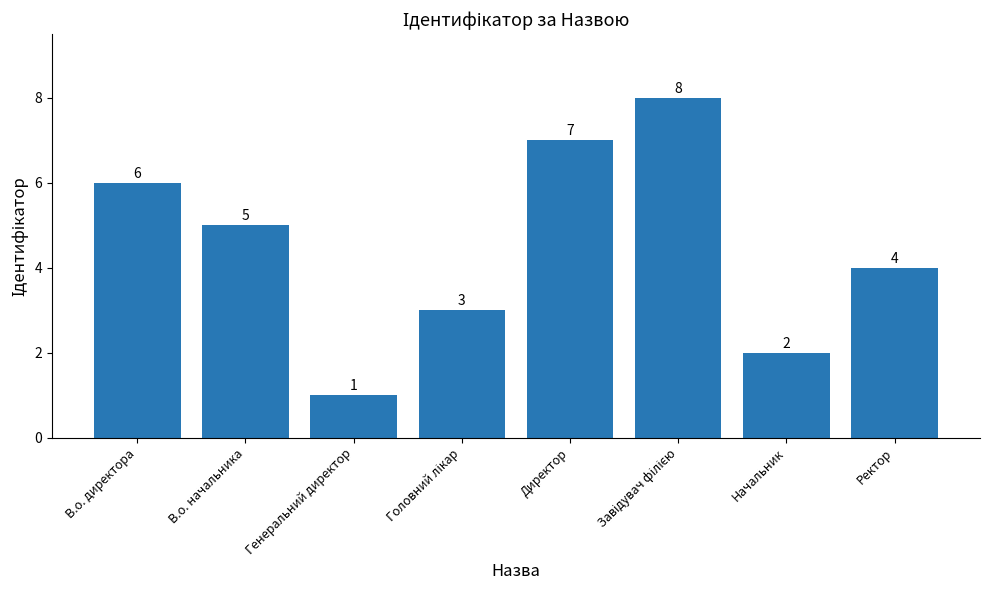

What is the sum of all values?

36